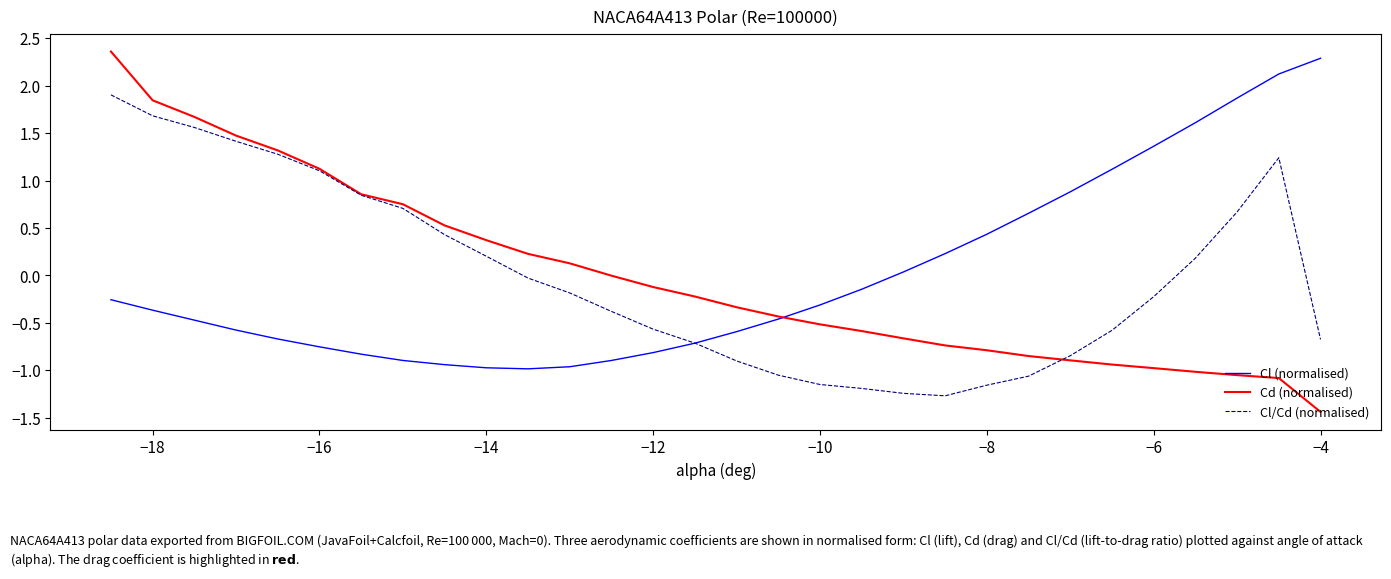

True or false: Cl (normalised) has more than 2 interior local peaks.

False